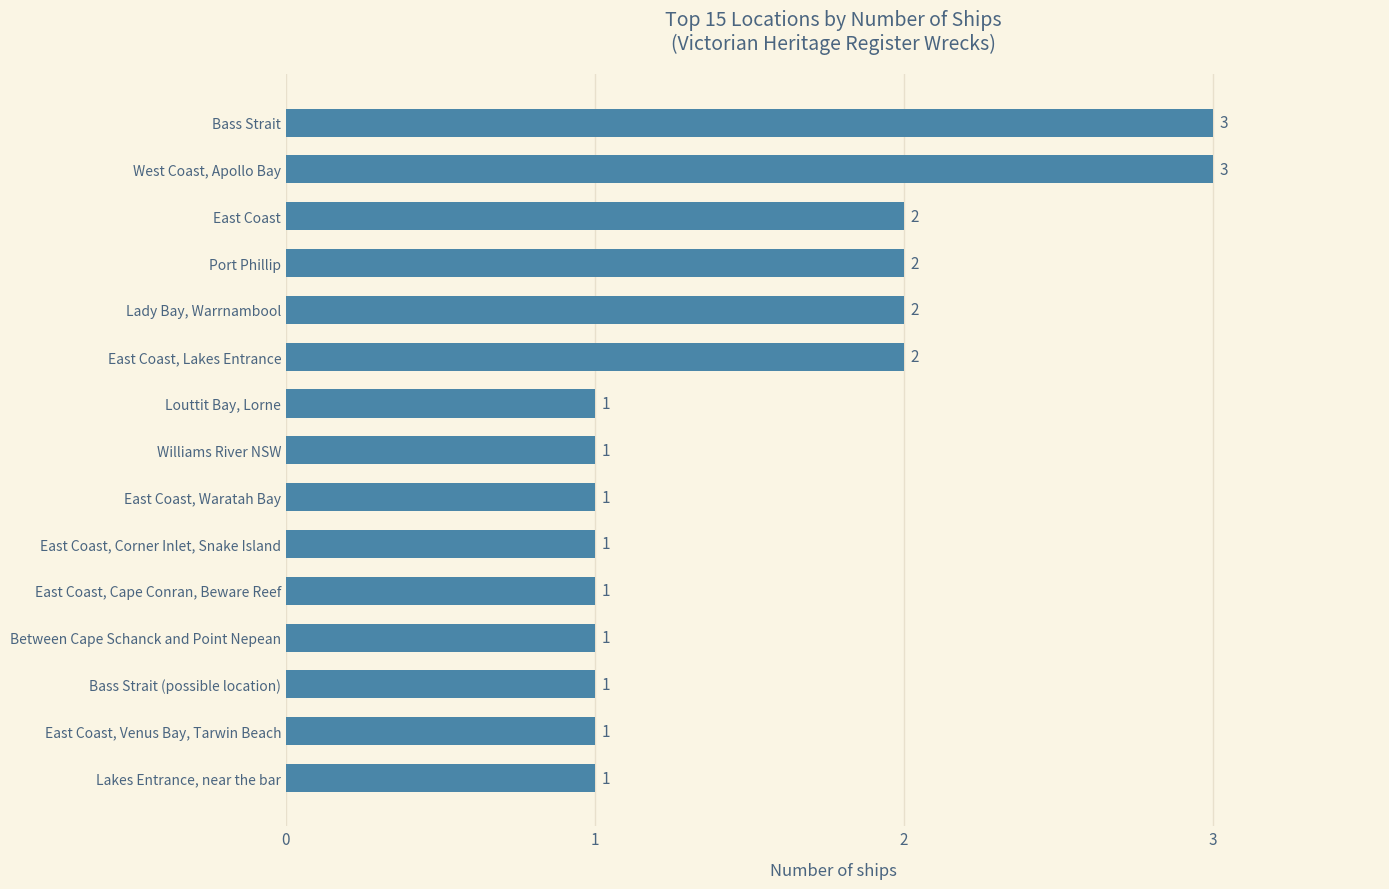

What is the sum of the values at Port Phillip and East Coast, Venus Bay, Tarwin Beach?

3